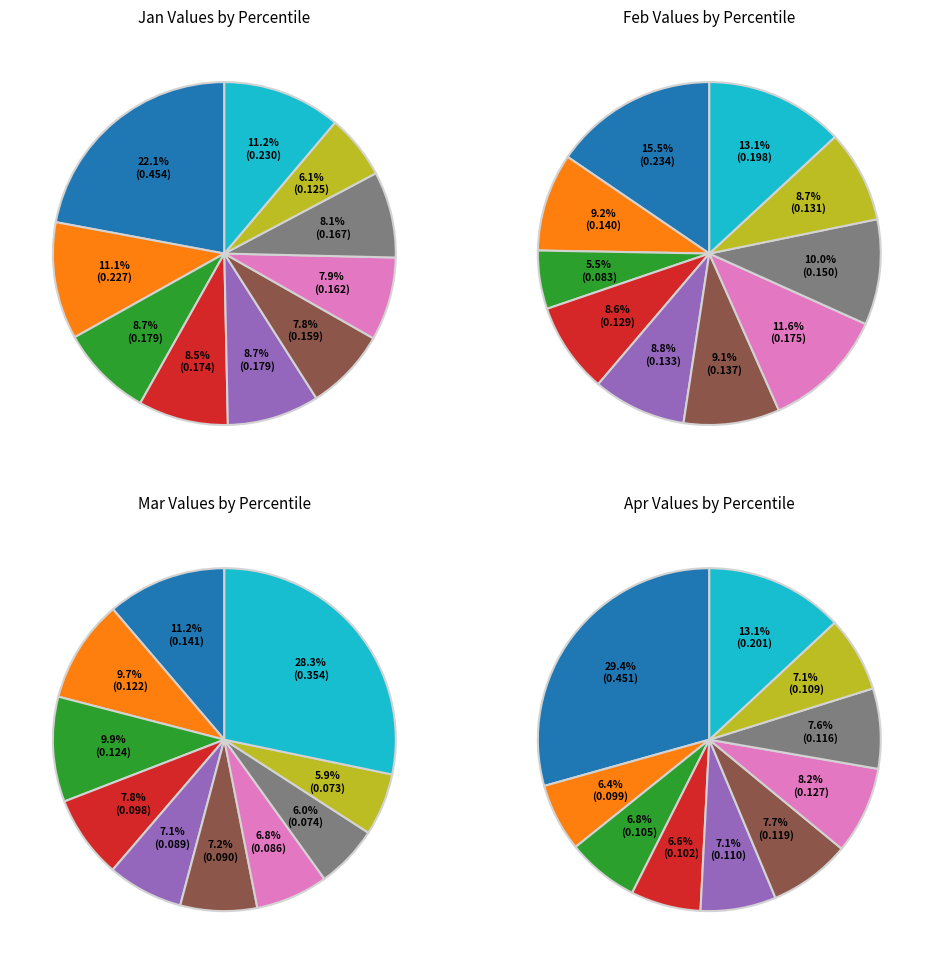

To the nearest percent, what is the average slice percentage?

10%